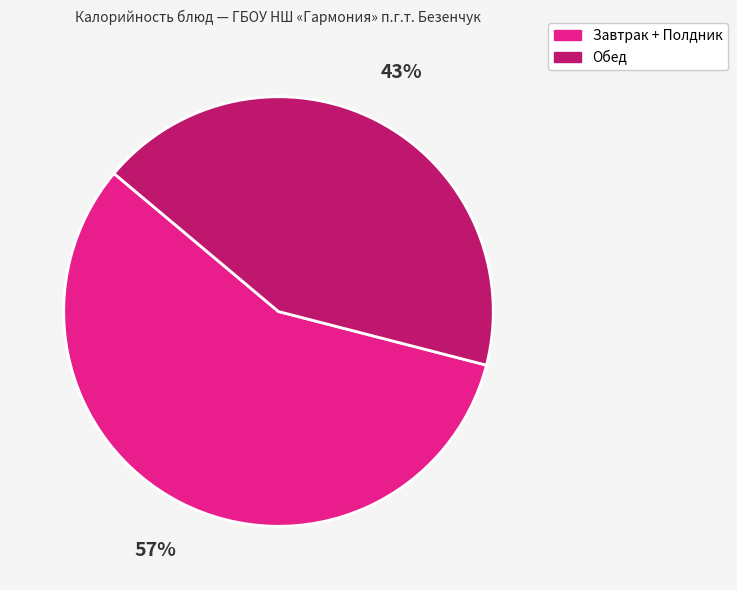

To the nearest percent, what is the difference between the largest and smallest slice percentages?

14%